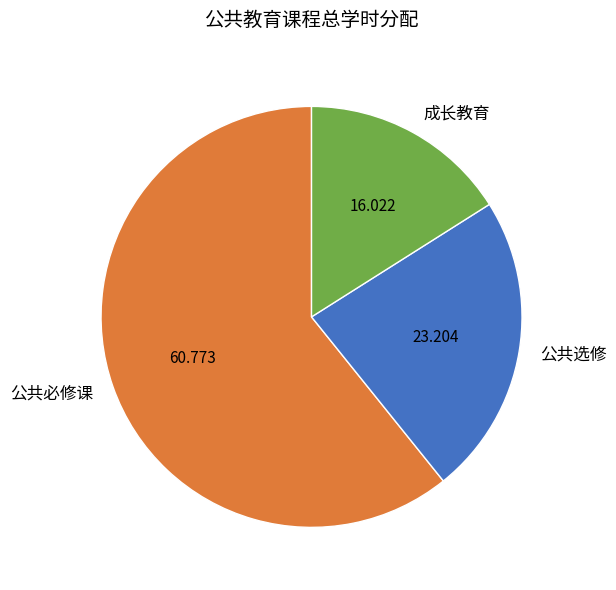

Which has a higher value, 成长教育 or 公共选修?

公共选修